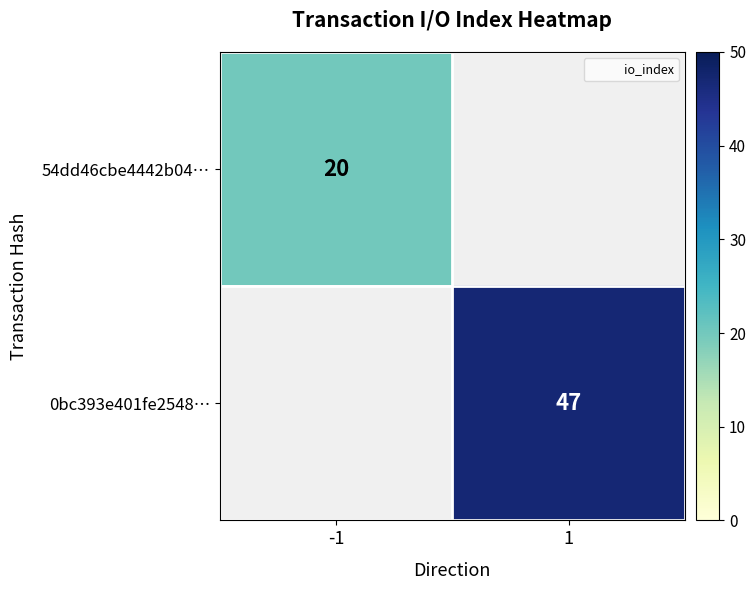

Which category has the lowest value across all series?

-1